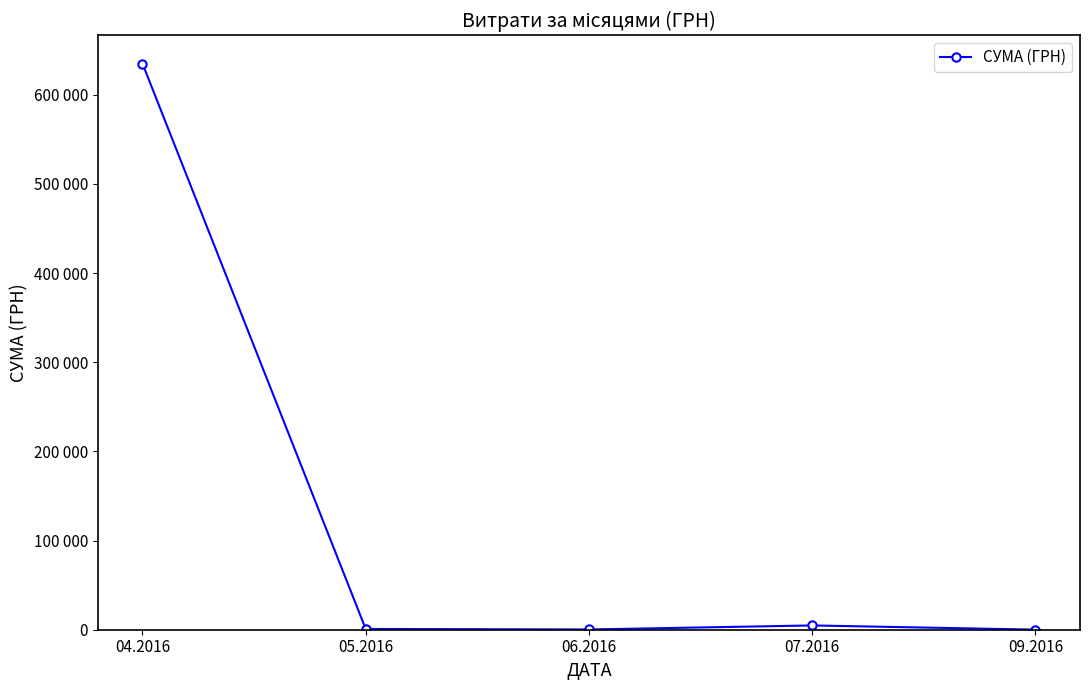

What is the sum of the values at 07.2016 and 09.2016?

4883.1